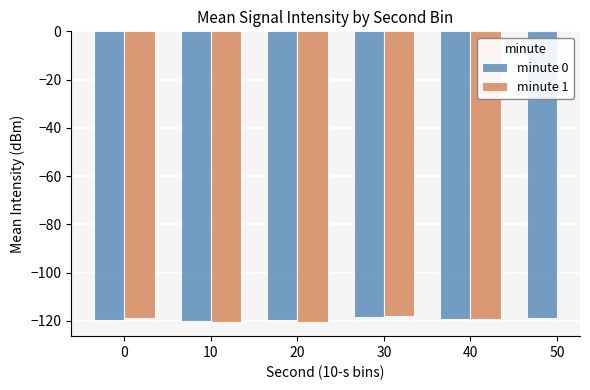

Where is minute 1 nearest to the value -119?

40